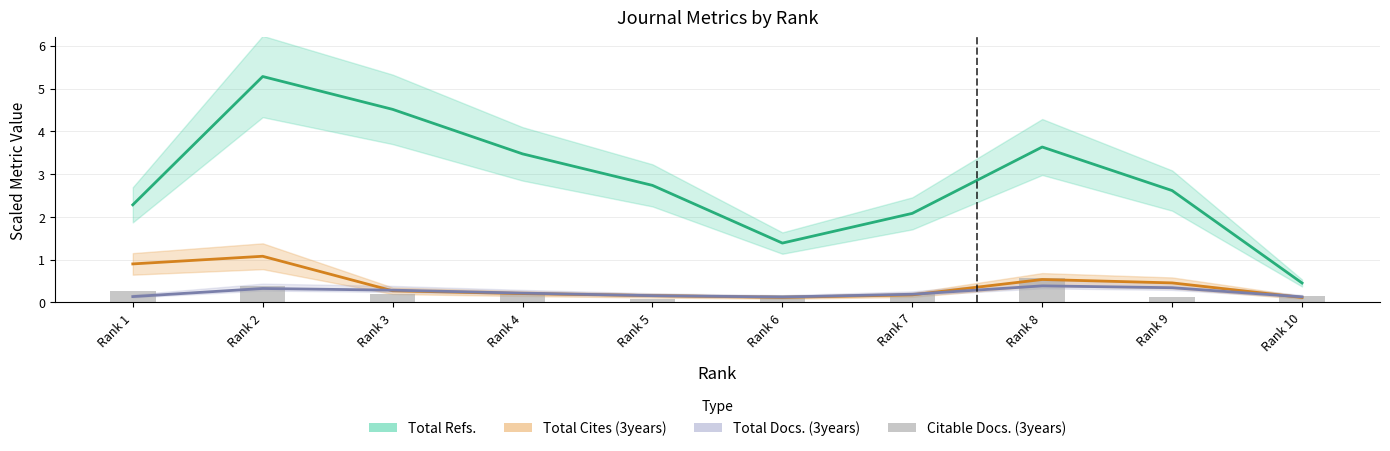

What are all the series names shown in the legend?

Total Refs., Total Cites (3years), Total Docs. (3years), Citable Docs. (3years)